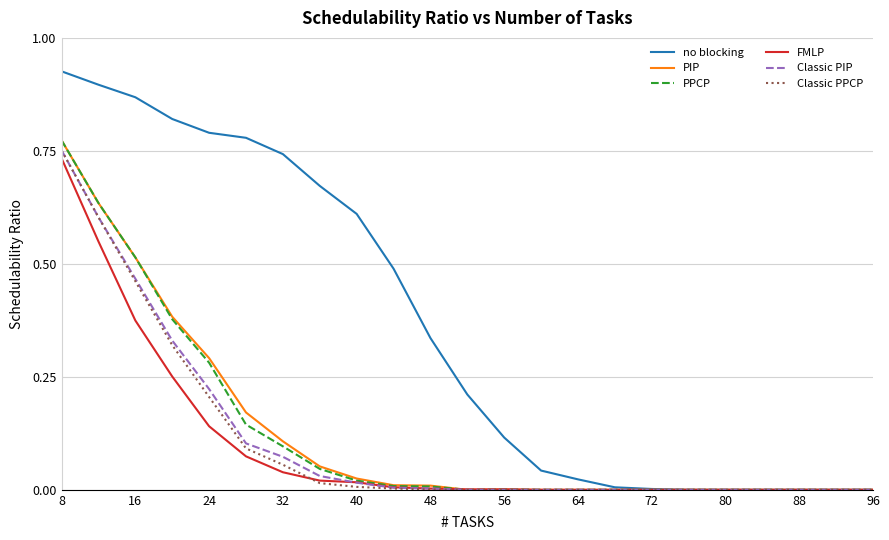

Which series has the largest range (max minus min)?

no blocking